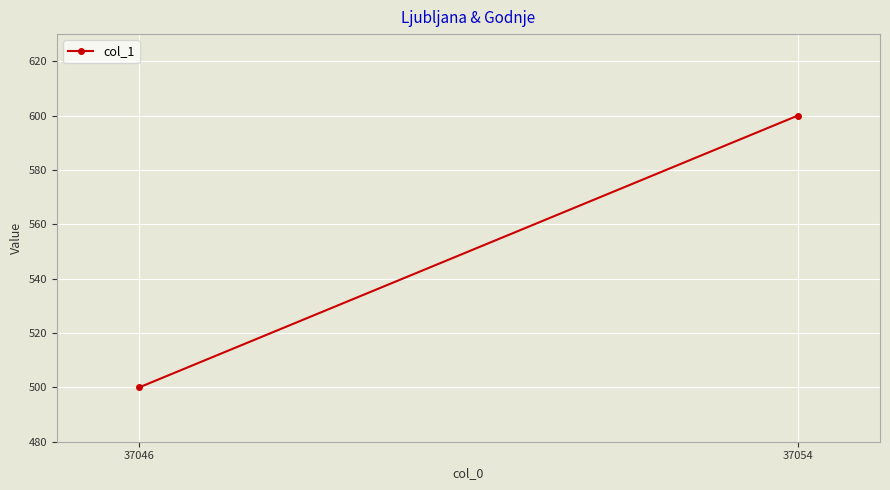

Reading left to right, extract all data points from this chart.

500	600